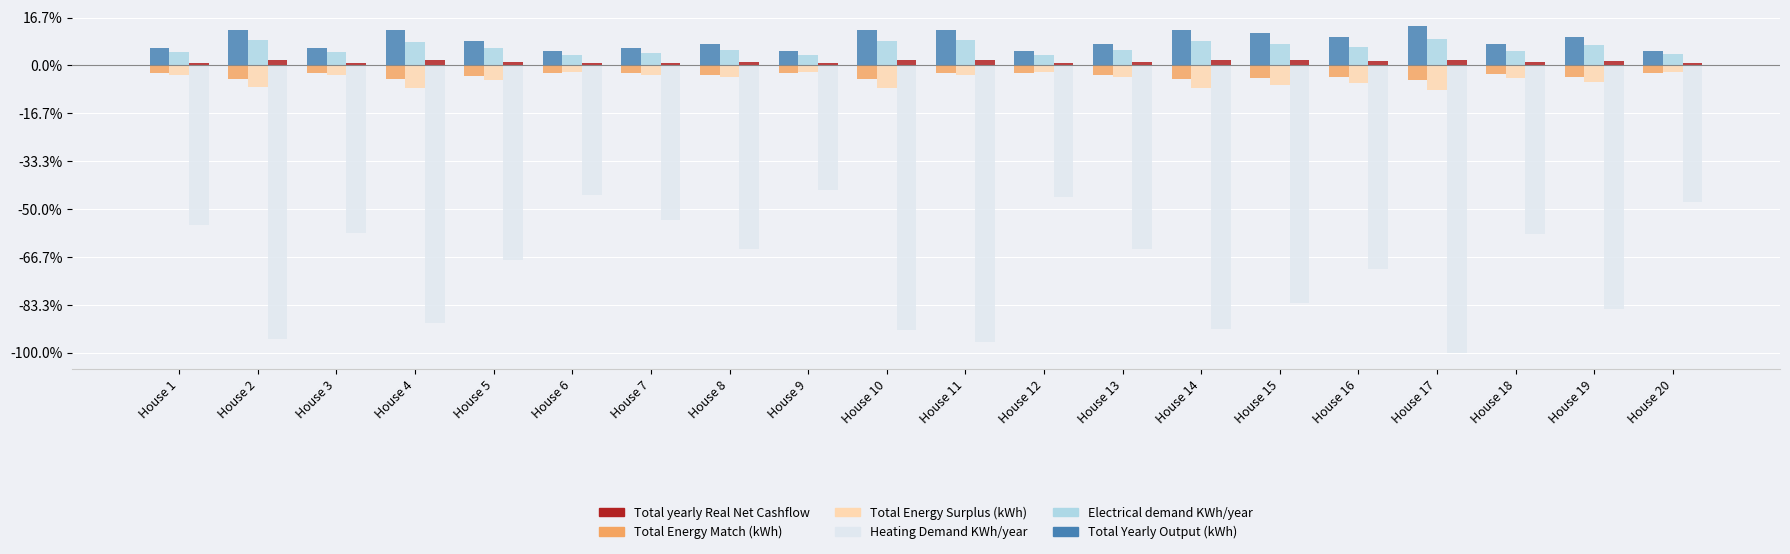

What are all the series names shown in the legend?

Total yearly Real Net Cashflow, Total Energy Match (kWh), Total Energy Surplus (kWh), Heating Demand KWh/year, Electrical demand KWh/year, Total Yearly Output (kWh)